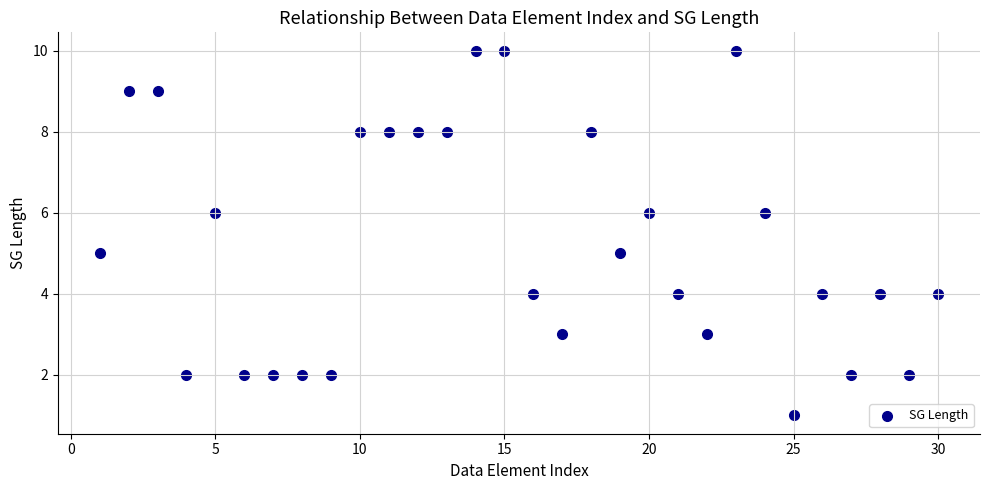

What is the range of Y values (max minus min)?

9